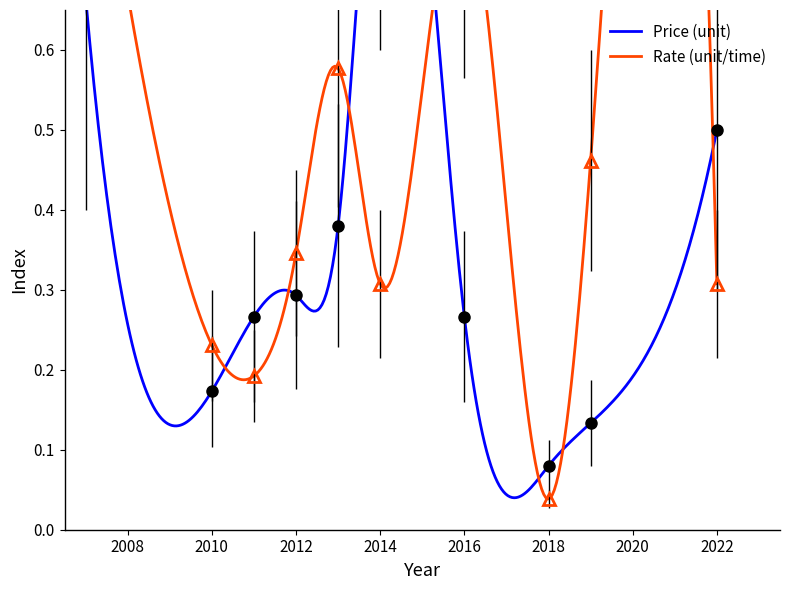

True or false: Rate (unit/time) and Price (unit) cross at least once.

True